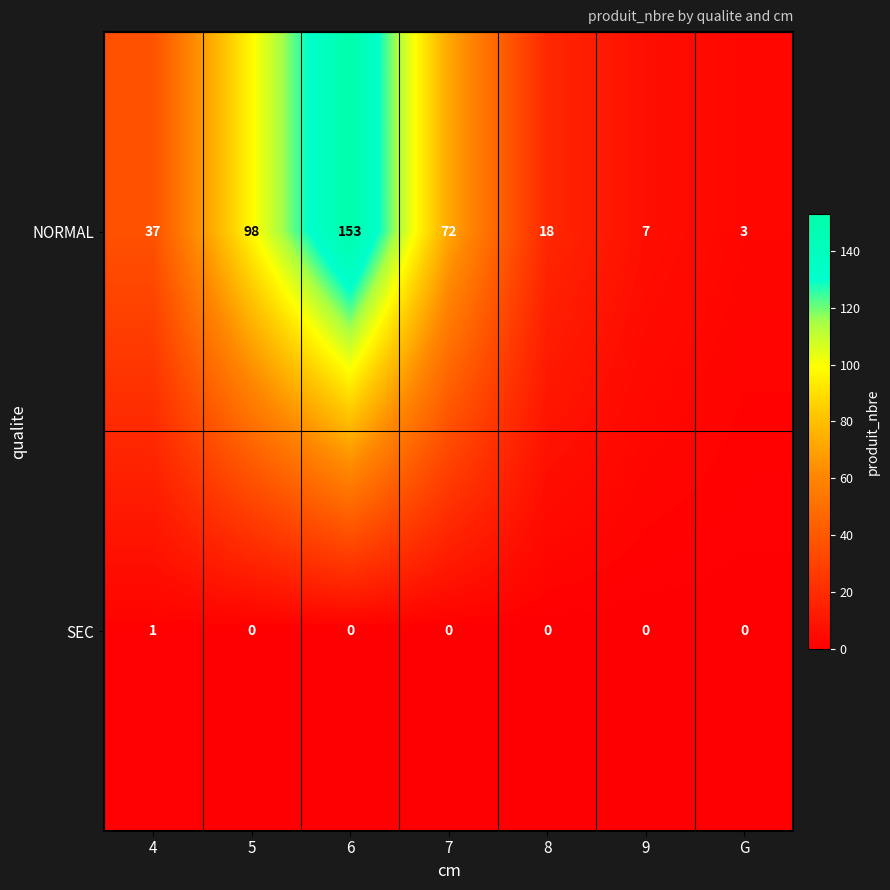

Reading right to left, extract all data points from this chart.

NORMAL: G=3	9=7	8=18	7=72	6=153	5=98	4=37
SEC: G=0	9=0	8=0	7=0	6=0	5=0	4=1